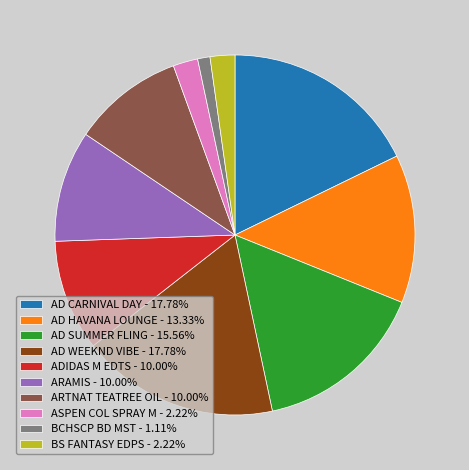

Does ADIDAS M EDTS - 10.00% represent more than half of the total?

No